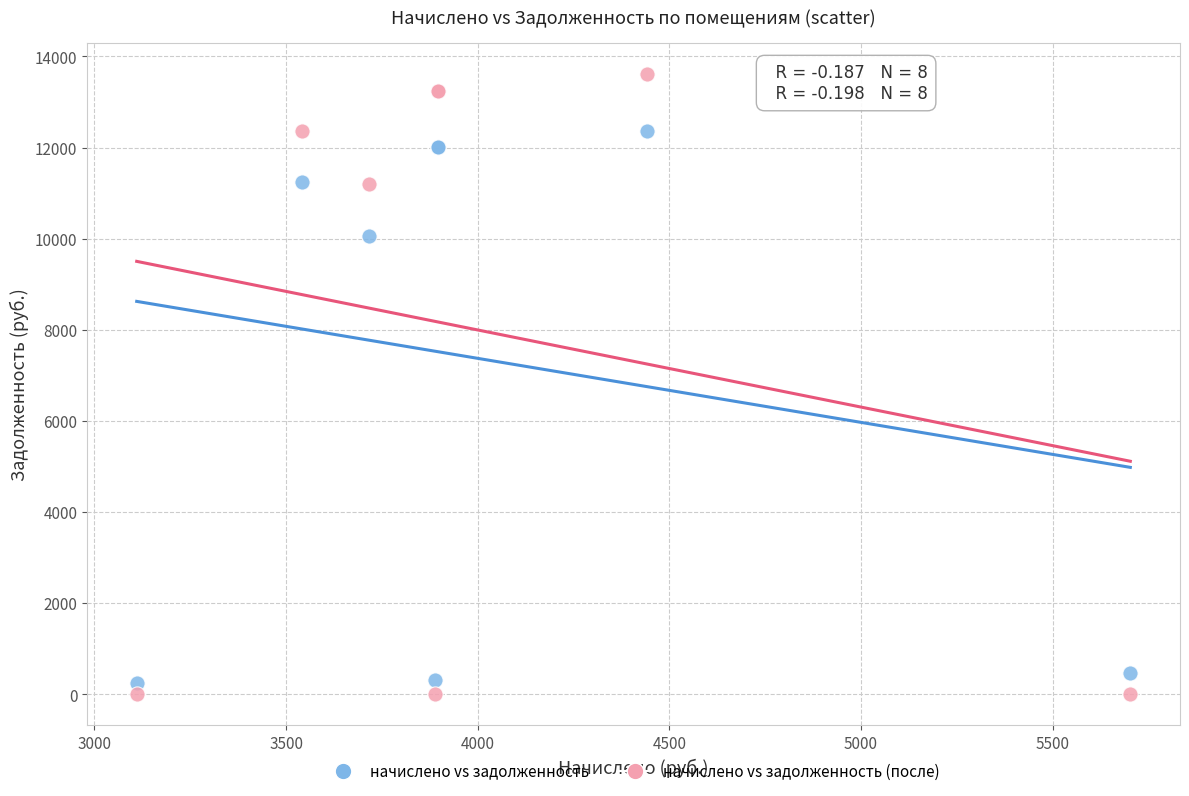

In the начислено vs задолженность series, what Y value is closest to 6310?

10049.0